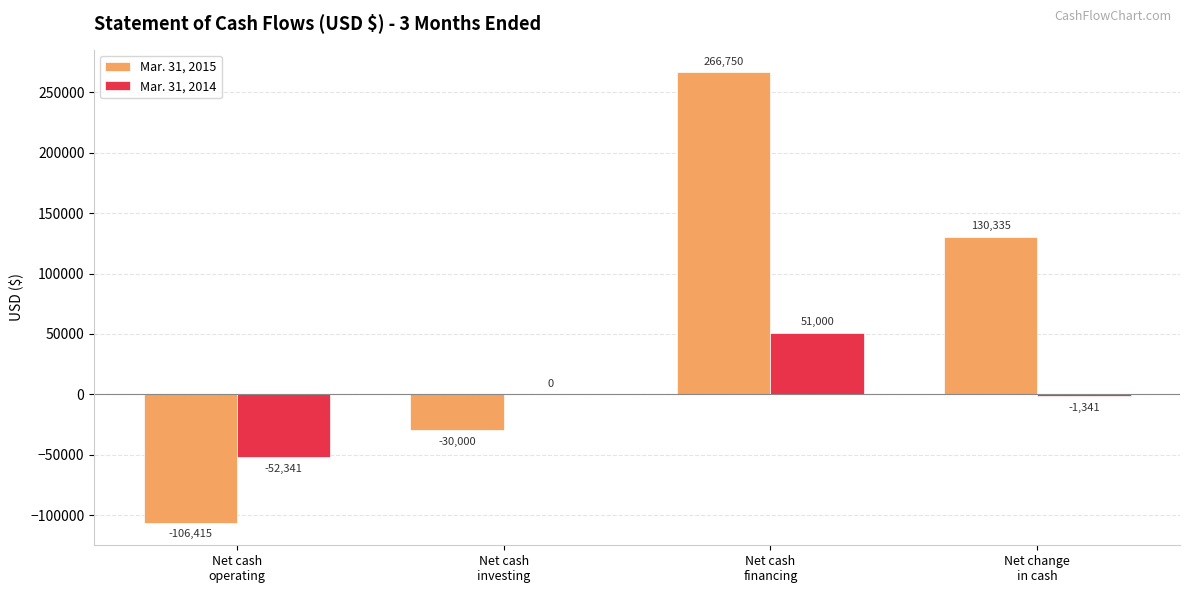

Are the bars horizontal?

No